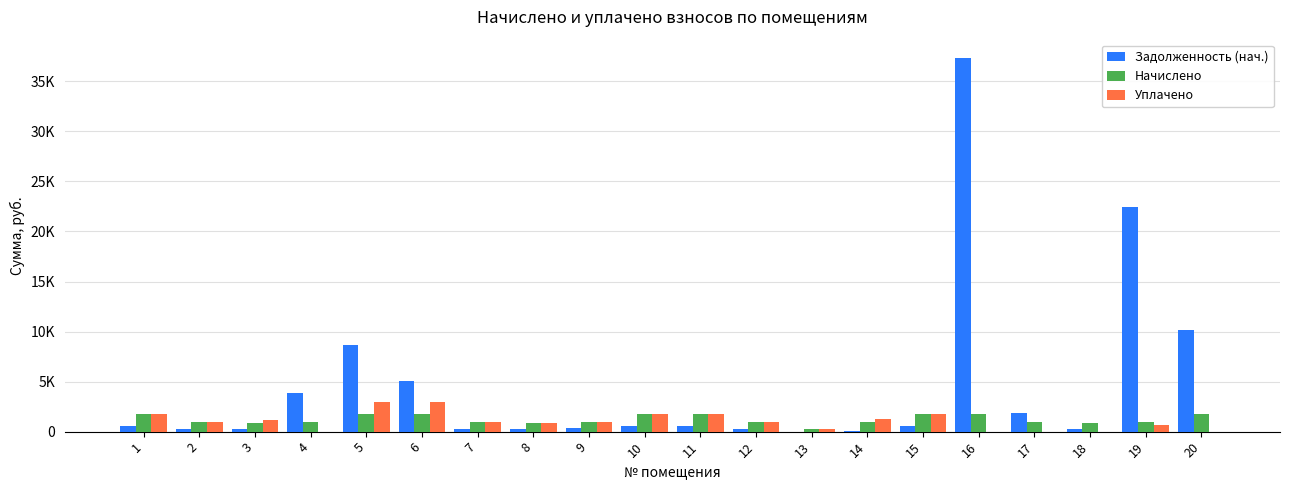

Reading left to right, what are all the values shown in this chart?

Задолженность (нач.): 1=575.4	2=311.1	3=279.6	4=3881.7	5=8635.4	6=5057.7	7=311.8	8=278.9	9=314.0	10=573.2	11=572.4	12=311.1	13=0.1	14=14.0	15=571.7	16=37299.6	17=1890.0	18=291.6	19=22475.9	20=10147.4
Начислено: 1=1726.0	2=933.3	3=838.9	4=939.9	5=1715.1	6=1715.1	7=935.5	8=836.7	9=942.1	10=1719.5	11=1717.3	12=933.3	13=278.2	14=942.1	15=1715.1	16=1717.3	17=935.5	18=836.7	19=935.5	20=1721.7
Уплачено: 1=1726.0	2=933.3	3=1118.5	4=0.0	5=3000.0	6=3000.0	7=935.5	8=836.7	9=942.1	10=1719.5	11=1717.3	12=933.3	13=277.9	14=1292.1	15=1715.1	16=0.0	17=0.0	18=0.0	19=615.0	20=0.0